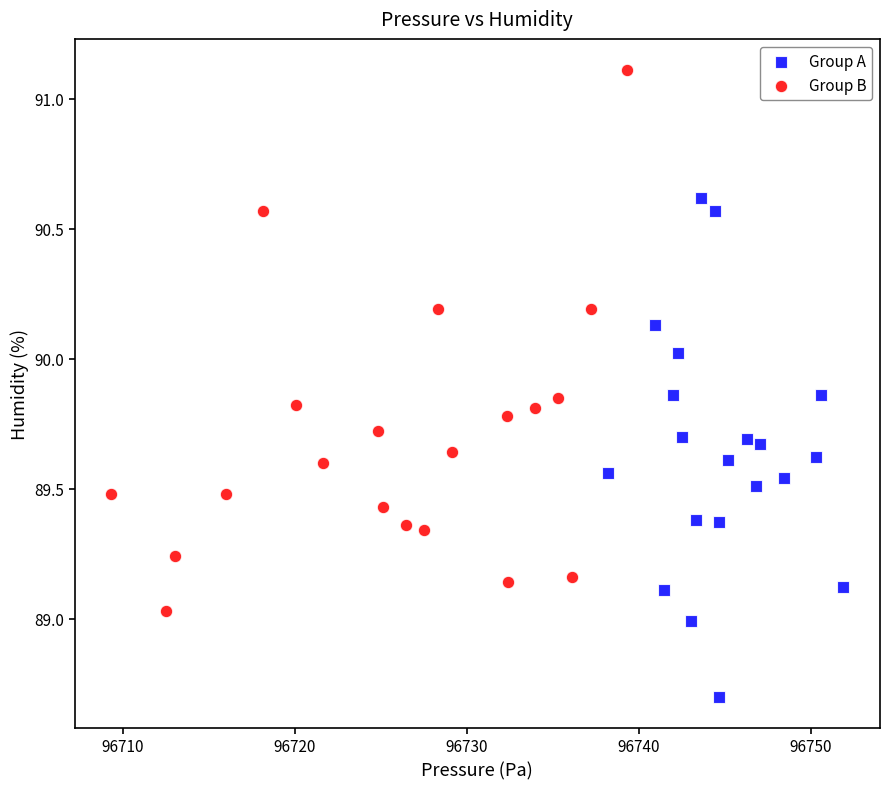

What are all the series names shown in the legend?

Group A, Group B